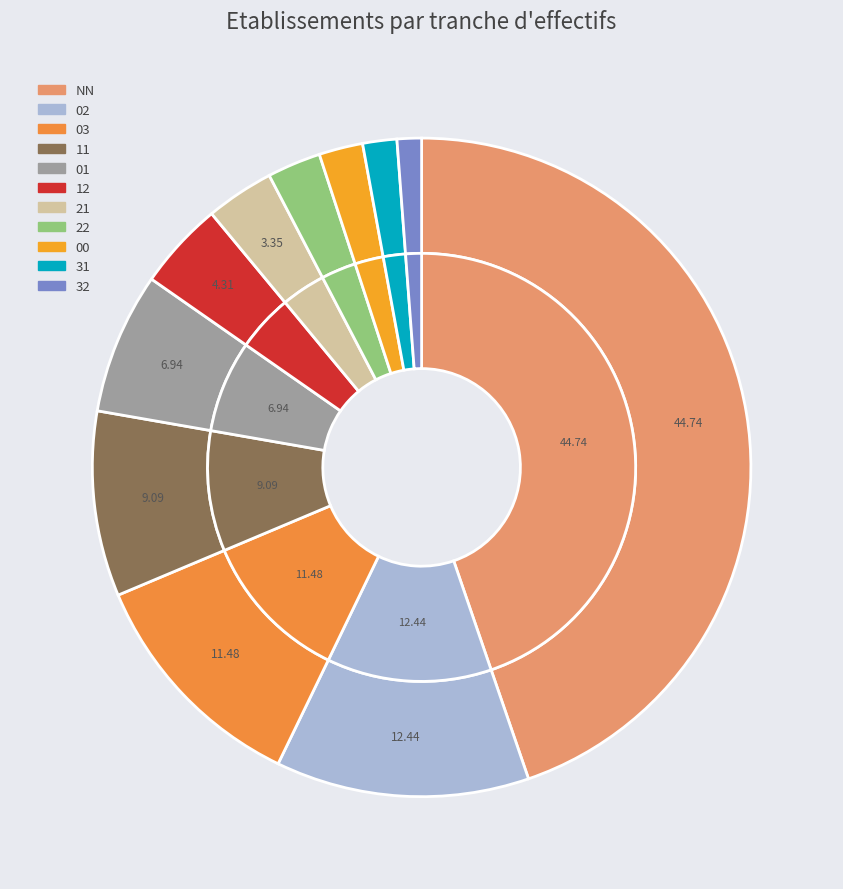

To the nearest percent, what is the combined percentage of 32 and 21?

5%